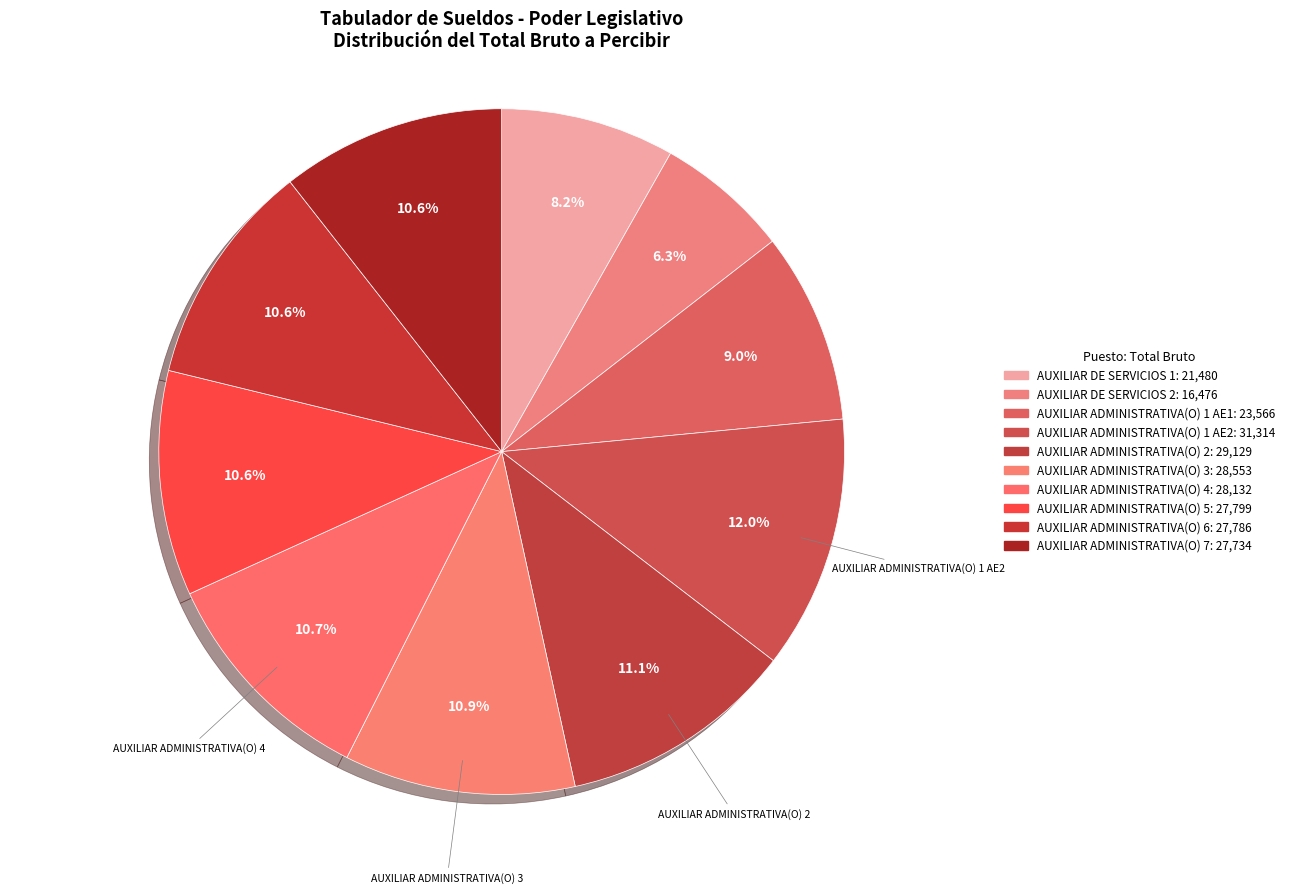

Count the number of slices in the pie.

10